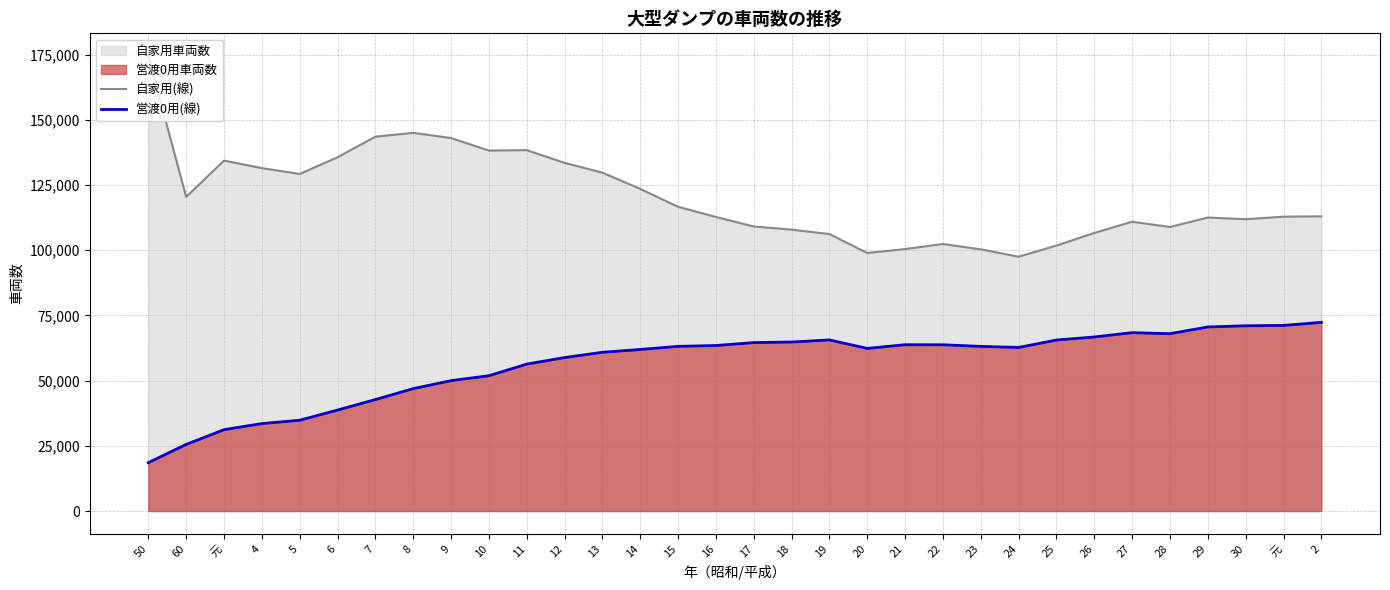

What is the sum of the 自家用(線) values at 19 and 22?

208577